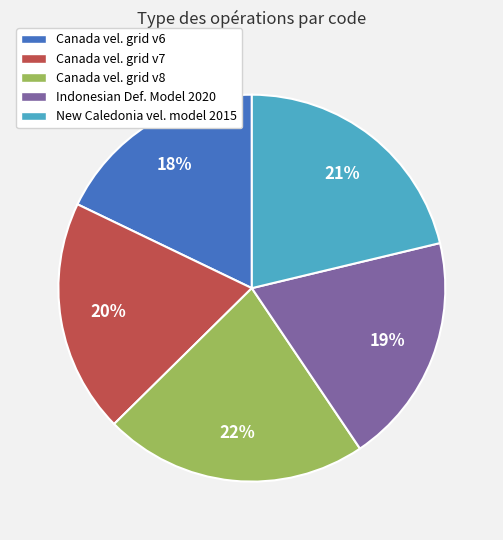

How many segments does this pie chart have?

5